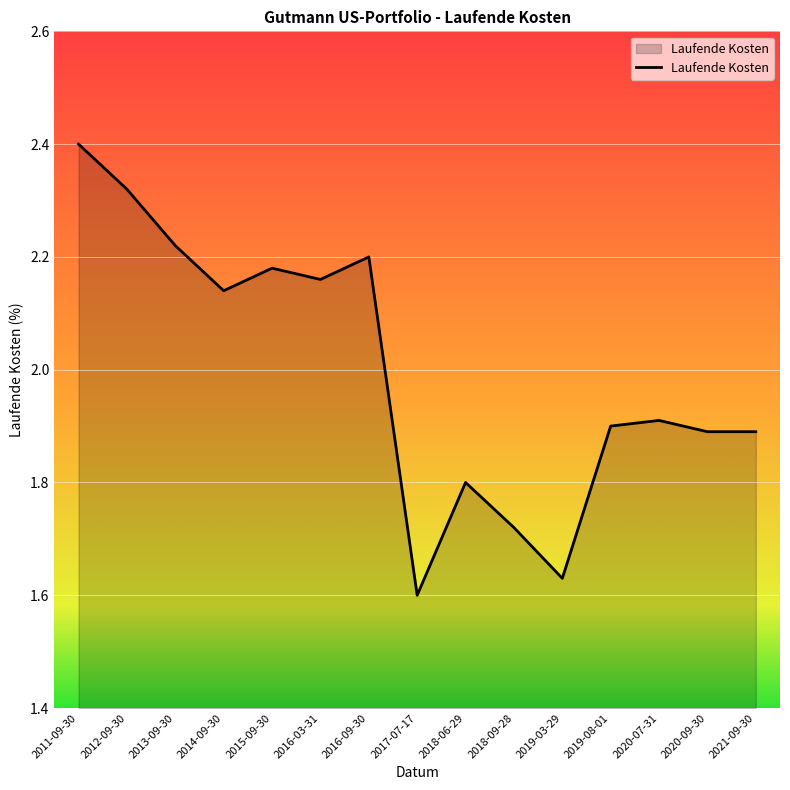

What is the sum of all values?

30.0